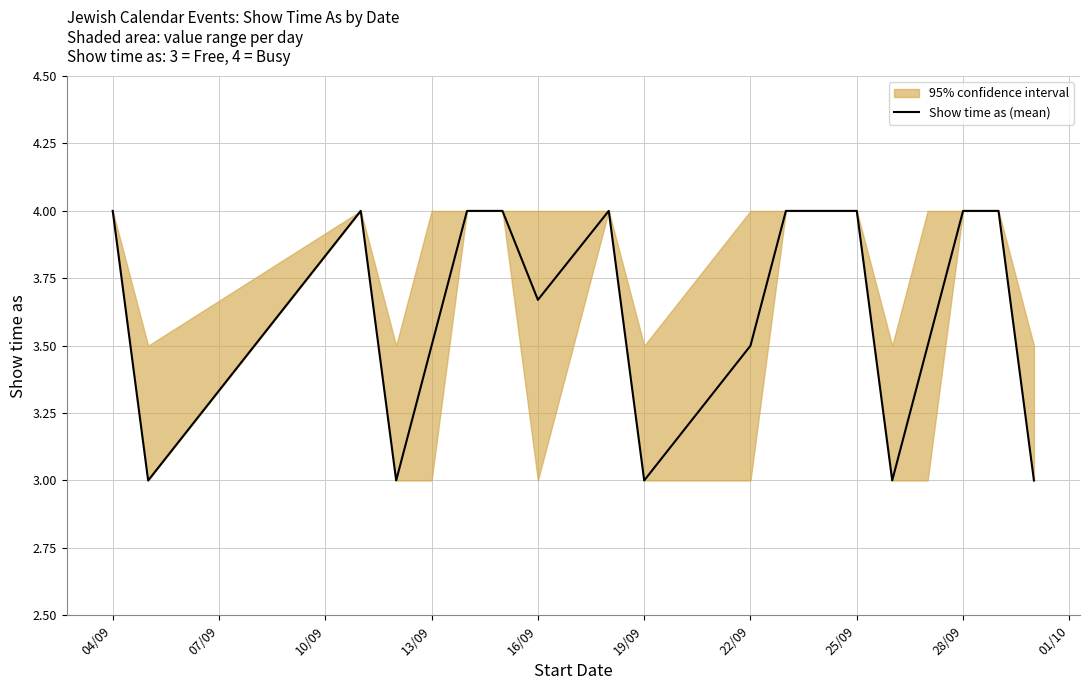

What is the minimum value for Show time as (mean)?

3.0